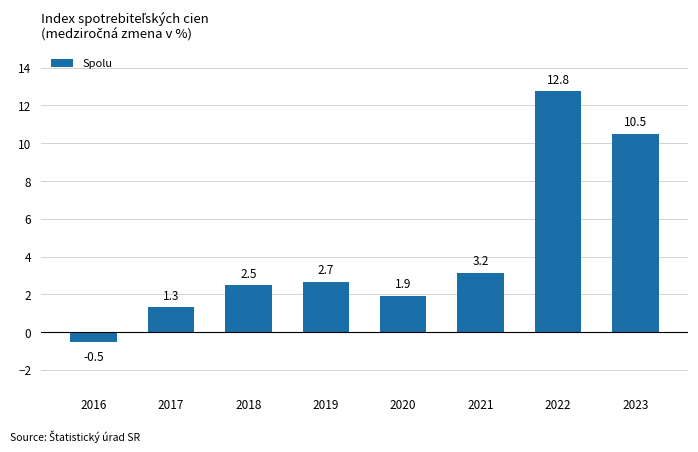

Are the bars horizontal?

No